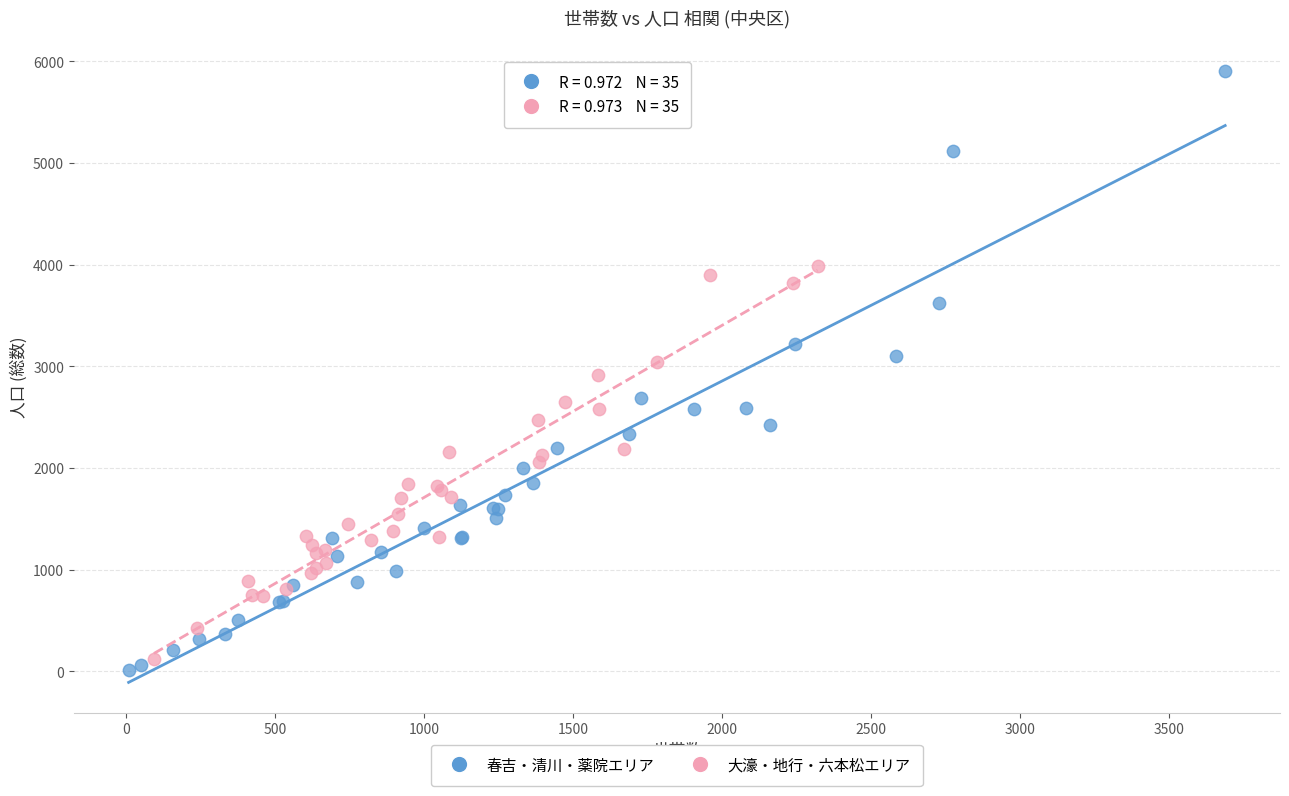

Which series has the widest spread of Y values?

春吉・清川・薬院エリア